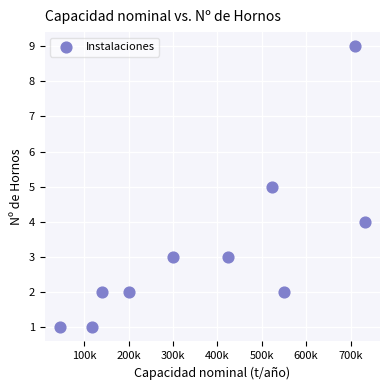

What is the range of Y values (max minus min)?

8